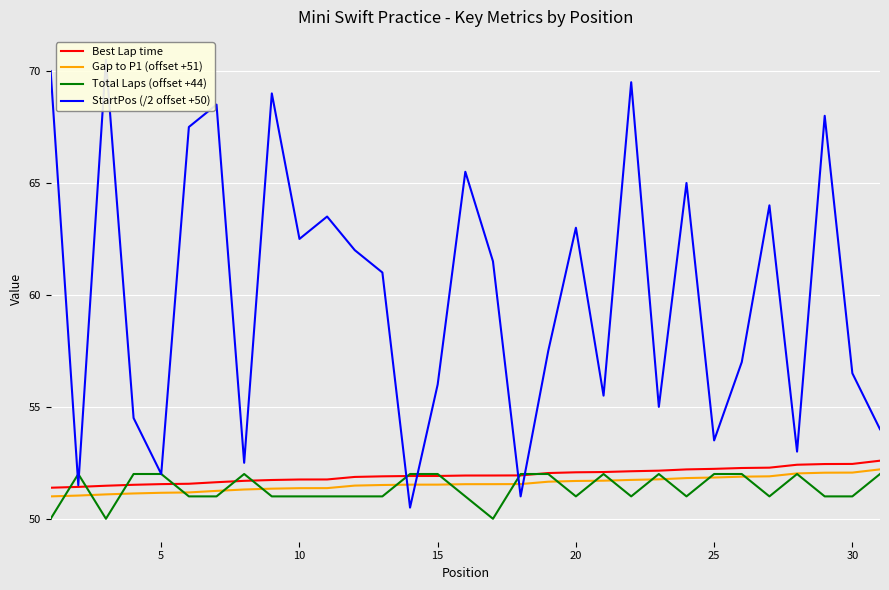

Reading left to right, list all the values displayed in this chart.

Best Lap time: 51.4	51.4	51.5	51.5	51.5	51.6	51.6	51.7	51.7	51.8	51.8	51.9	51.9	51.9	51.9	51.9	51.9	51.9	52.0	52.1	52.1	52.1	52.1	52.2	52.2	52.3	52.3	52.4	52.4	52.5	52.6
Gap to P1 (offset +51): 51.0	51.0	51.1	51.1	51.2	51.2	51.2	51.3	51.3	51.4	51.4	51.5	51.5	51.5	51.5	51.5	51.5	51.5	51.7	51.7	51.7	51.7	51.8	51.8	51.8	51.9	51.9	52.0	52.1	52.1	52.2
Total Laps (offset +44): 50.0	52.0	50.0	52.0	52.0	51.0	51.0	52.0	51.0	51.0	51.0	51.0	51.0	52.0	52.0	51.0	50.0	52.0	52.0	51.0	52.0	51.0	52.0	51.0	52.0	52.0	51.0	52.0	51.0	51.0	52.0
StartPos (/2 offset +50): 70.0	51.5	70.5	54.5	52.0	67.5	68.5	52.5	69.0	62.5	63.5	62.0	61.0	50.5	56.0	65.5	61.5	51.0	57.5	63.0	55.5	69.5	55.0	65.0	53.5	57.0	64.0	53.0	68.0	56.5	54.0